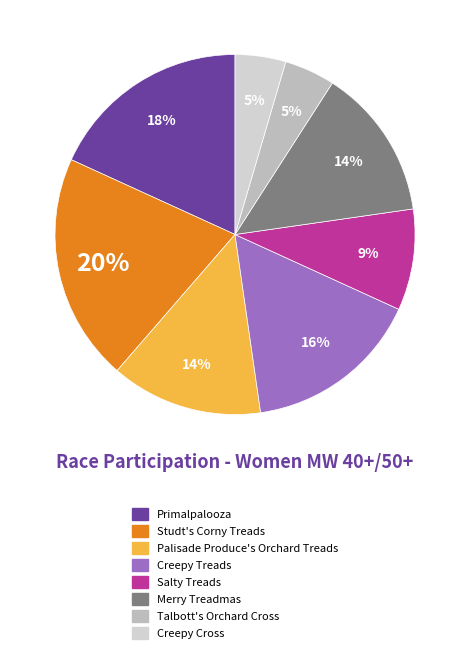

Is there a majority slice in this chart?

No